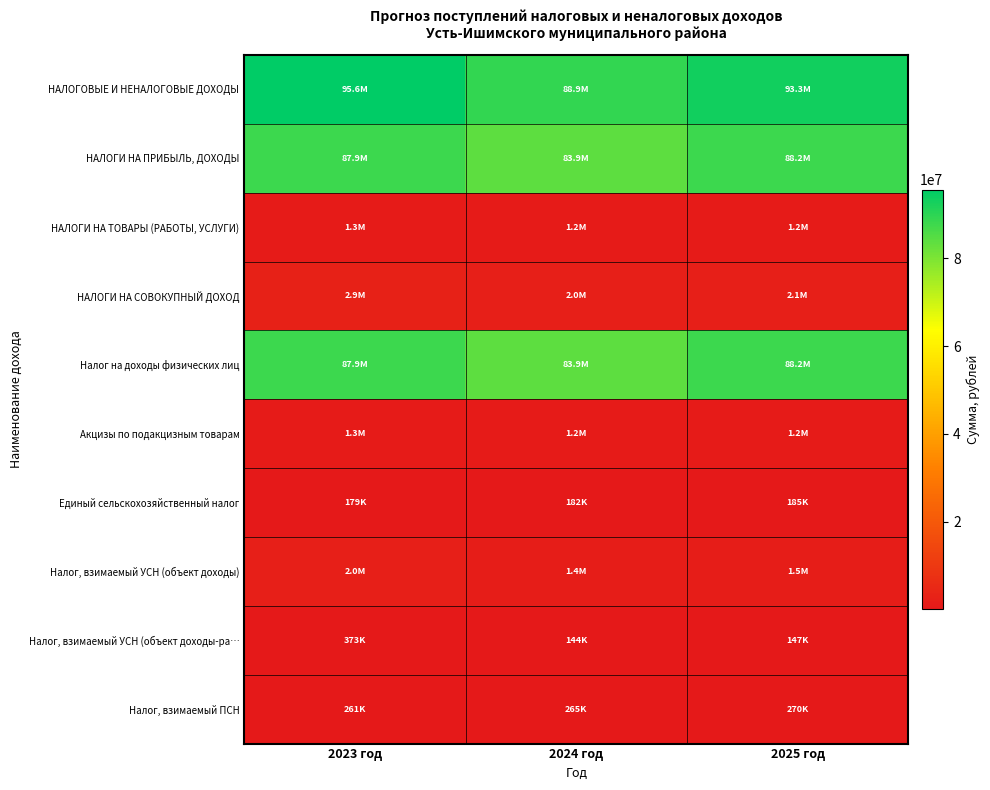

Between 2024 год and 2025 год, which series saw the biggest shift?

НАЛОГОВЫЕ И НЕНАЛОГОВЫЕ ДОХОДЫ